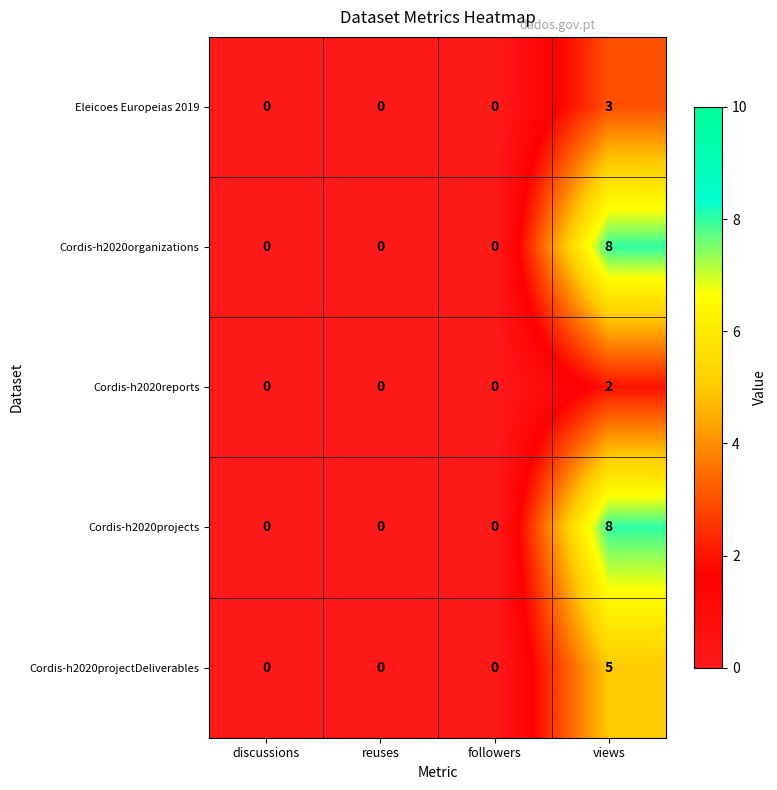

At how many categories does at least one series exceed 1?

1